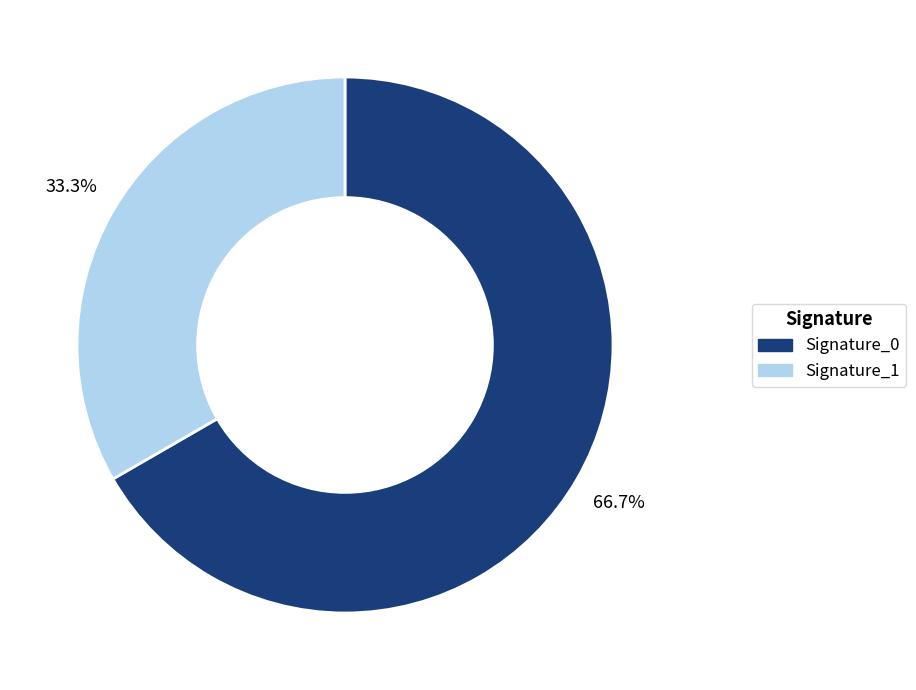

What is the largest slice in the pie chart?

Signature_0